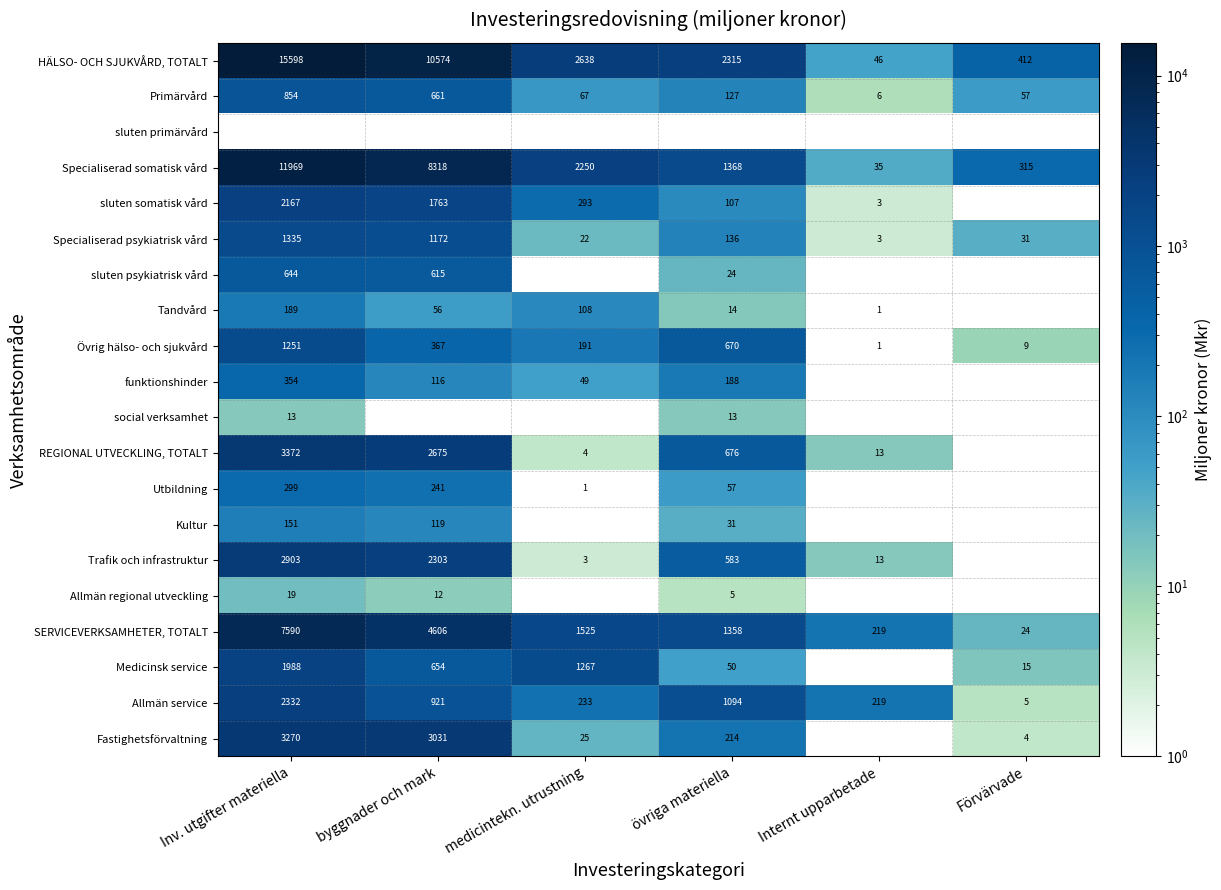

The SERVICEVERKSAMHETER, TOTALT series shows 3062.4 at byggnader och mark. True or false?

False